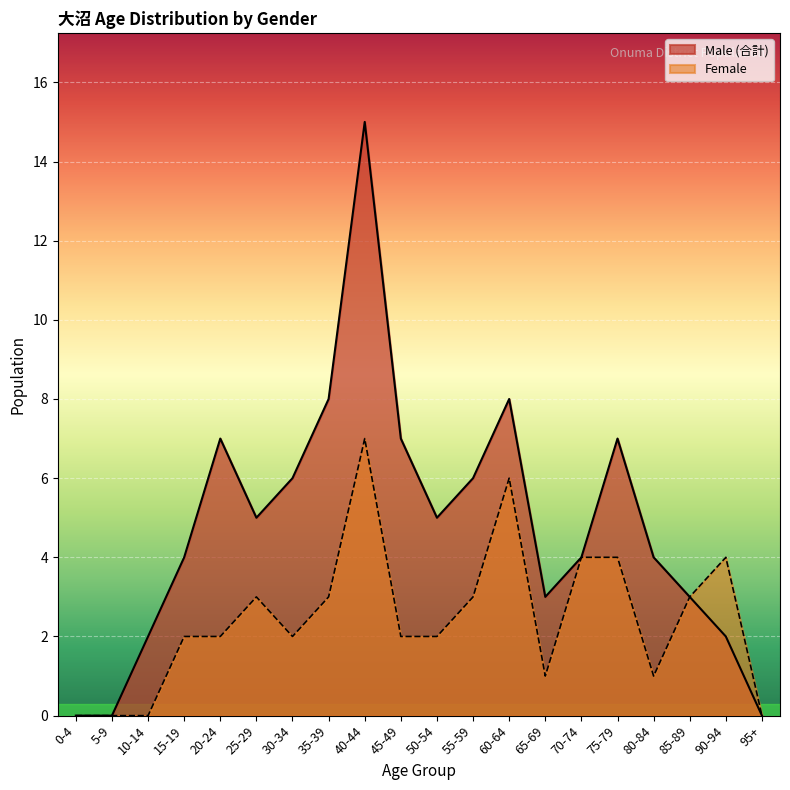

How many interior local peaks does the Female series have?

4